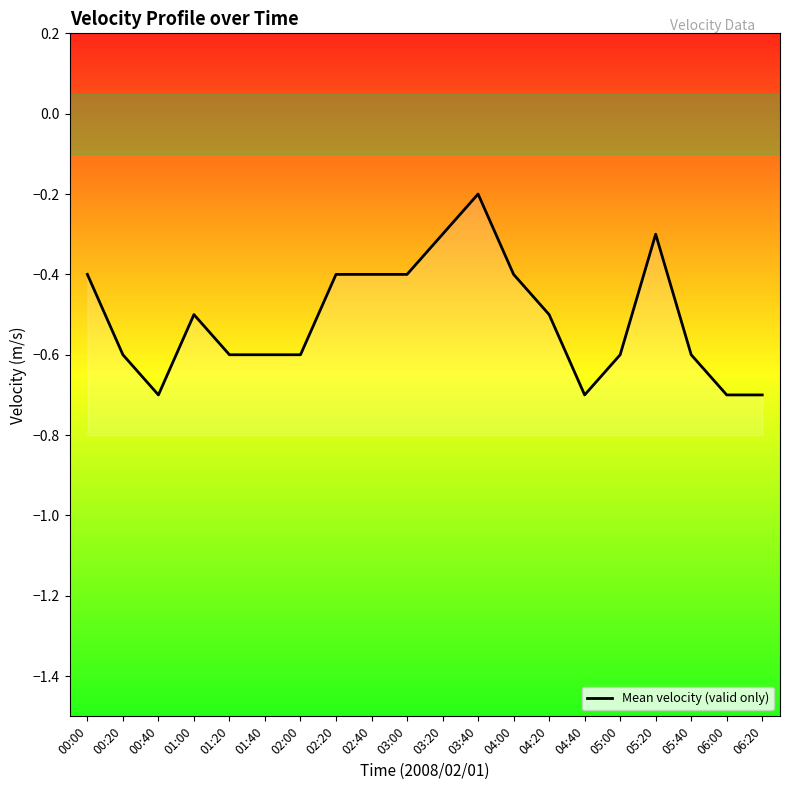

Which has a higher value, 01:00 or 02:20?

02:20